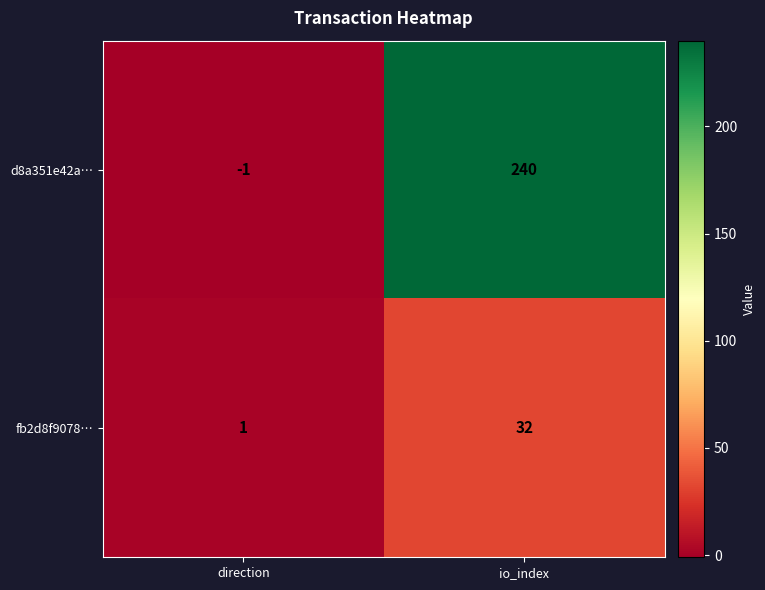

What is the difference between the d8a351e42a… values at io_index and direction?

241